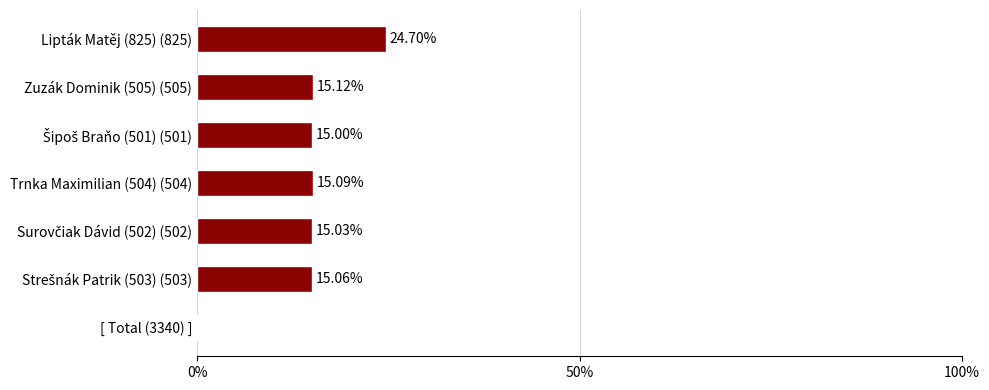

How many values are above zero?

6